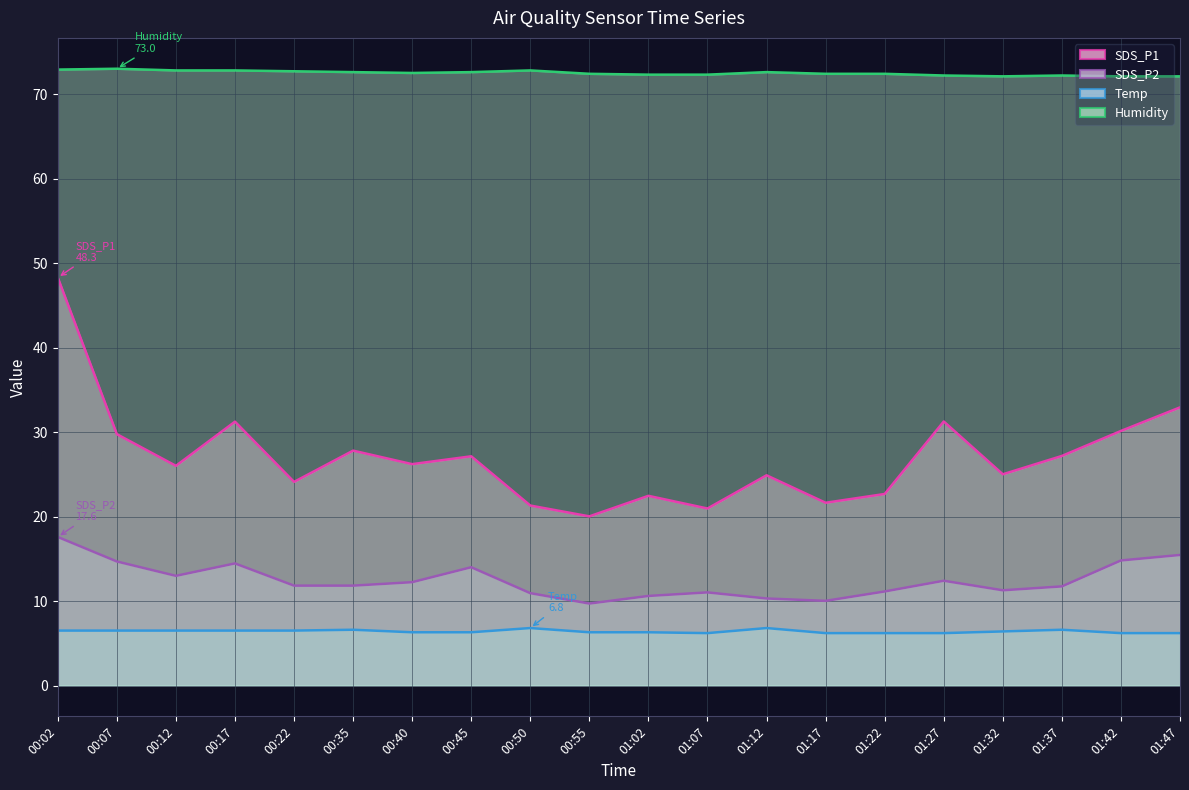

List the series in order of their peak value, highest first.

Humidity, SDS_P1, SDS_P2, Temp